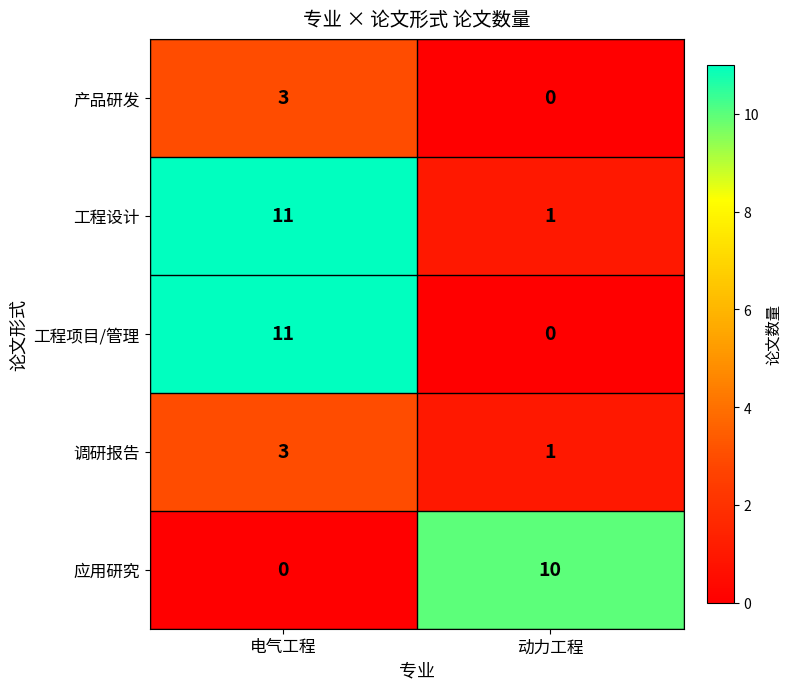

What is the sum of all 调研报告 values?

4